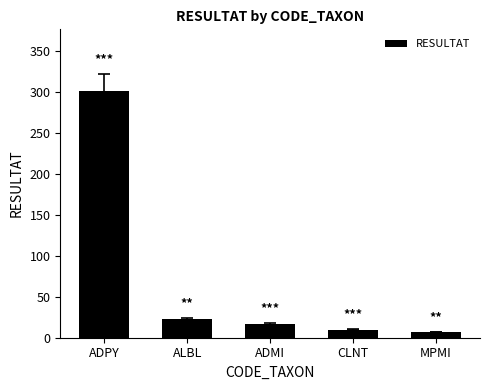

What is the maximum value shown in the chart?

301